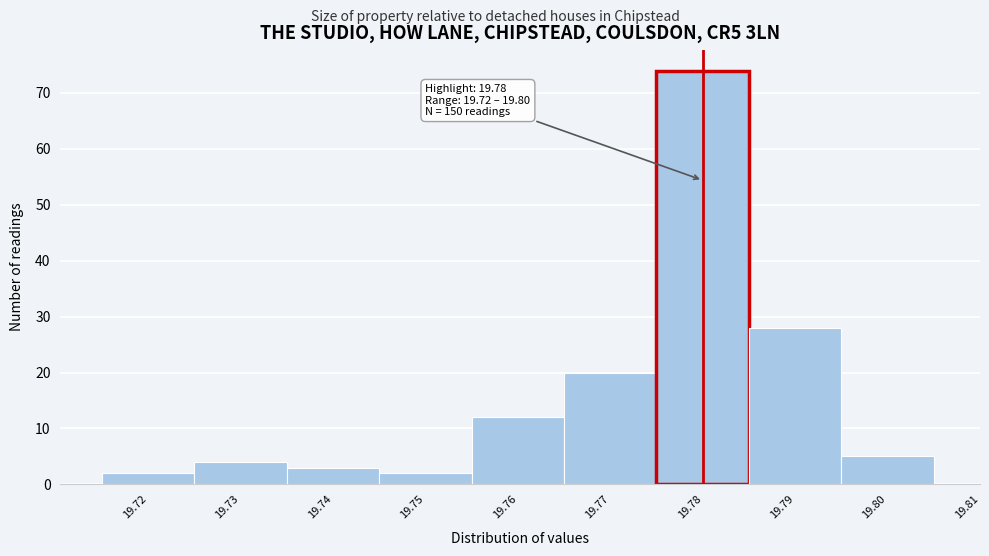

Which range on the x-axis has the tallest bar?

19.775 to 19.785